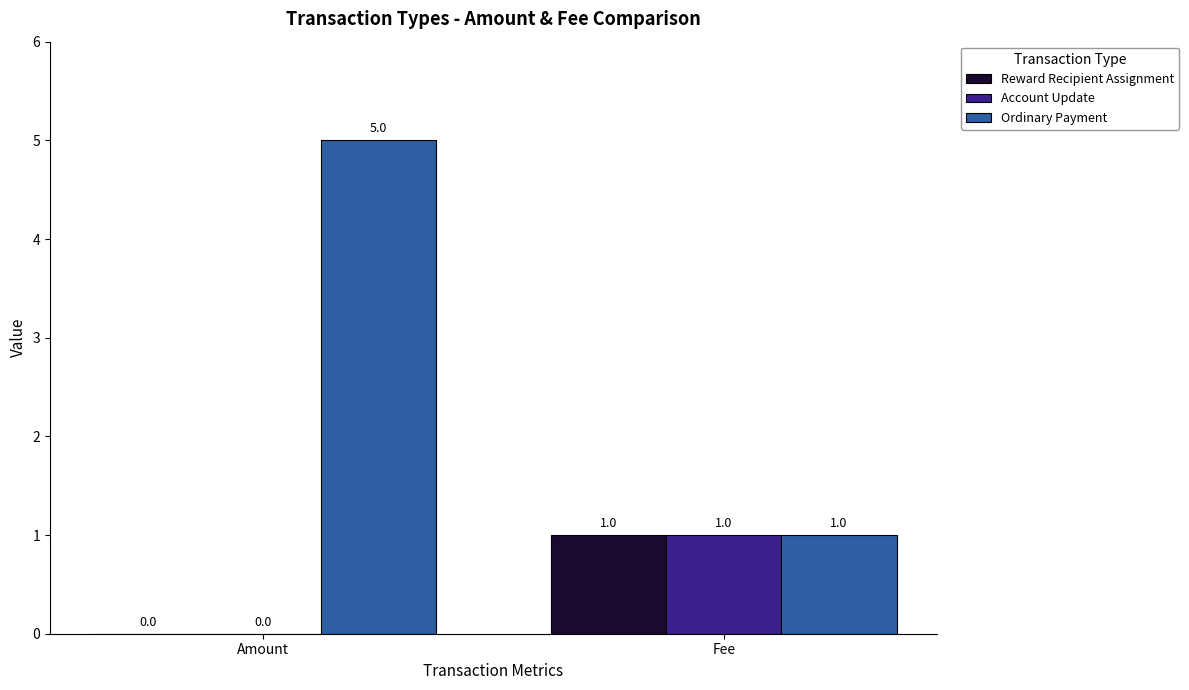

Are the bars grouped side by side (vs. stacked)?

Yes